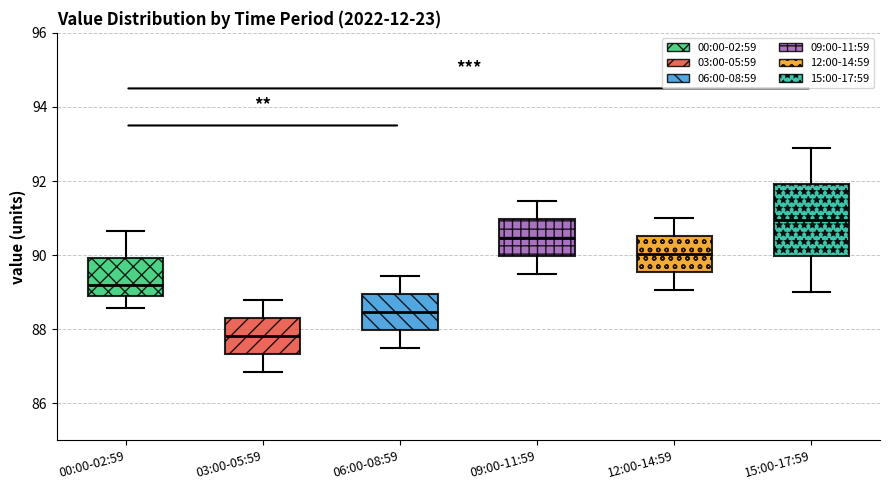

Which box has the lowest median line?

03:00-05:59